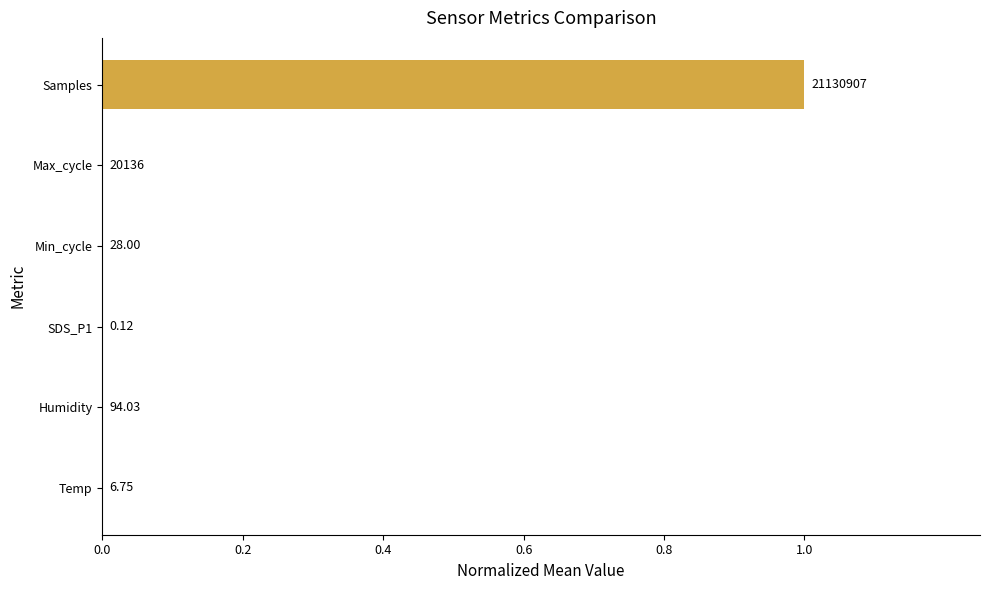

What is the maximum value shown in the chart?

1.0